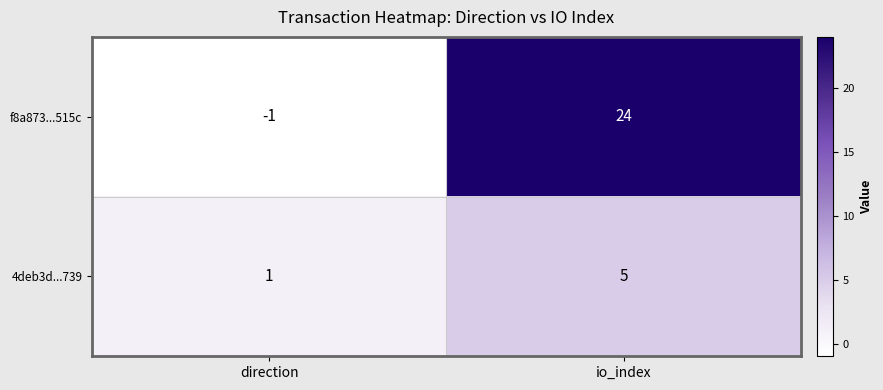

What is the average value of the 4deb3d...739 series?

3